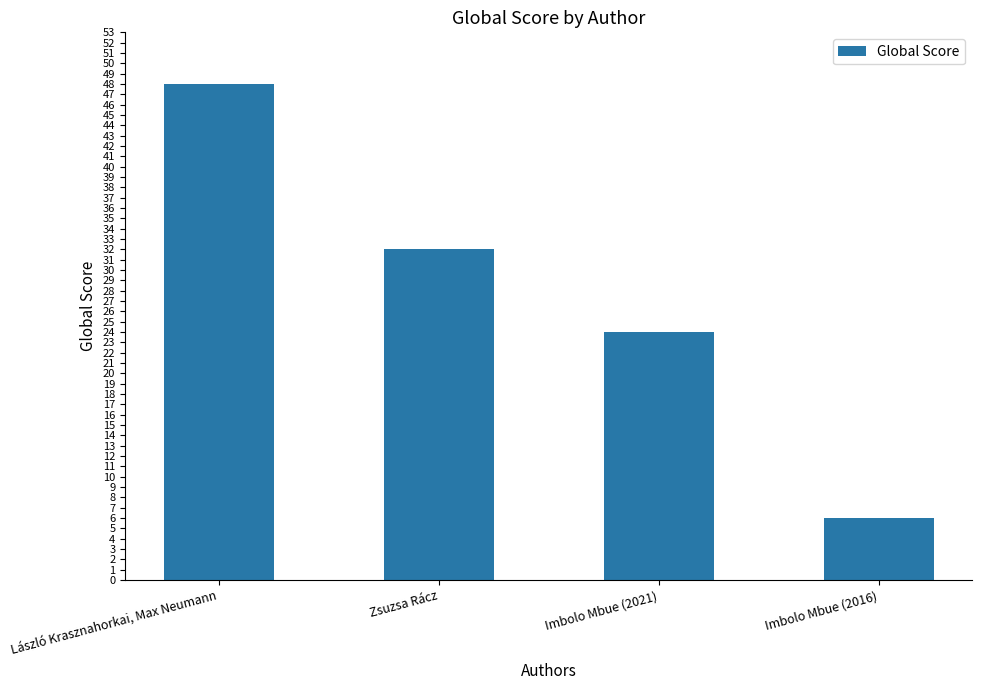

At which label is the value closest to 27?

Imbolo Mbue (2021)